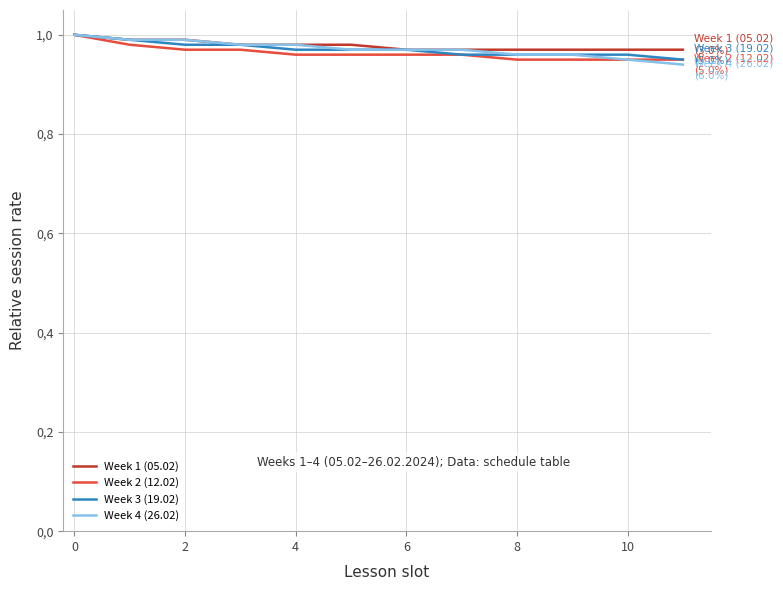

True or false: Week 3 (19.02) and Week 2 (12.02) cross at least once.

False